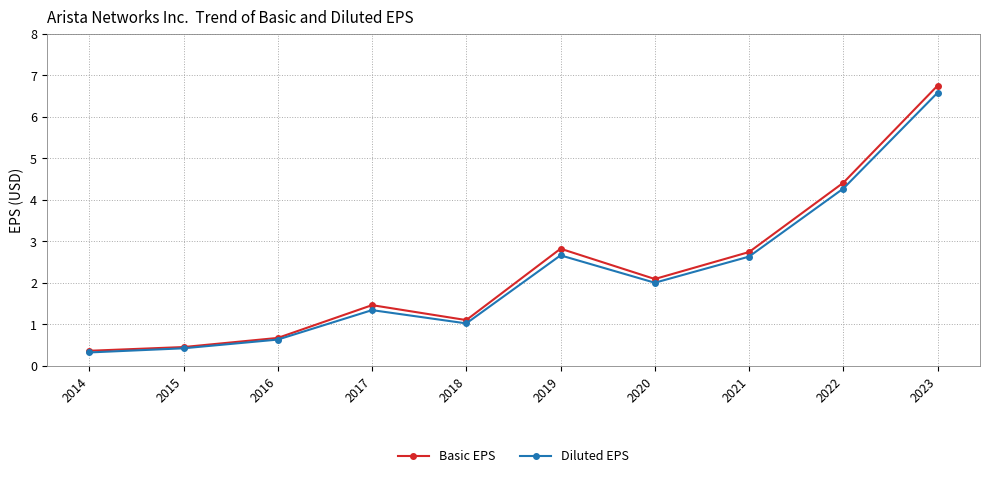

What is the value of the Diluted EPS point at the 6th from the left?

2.7